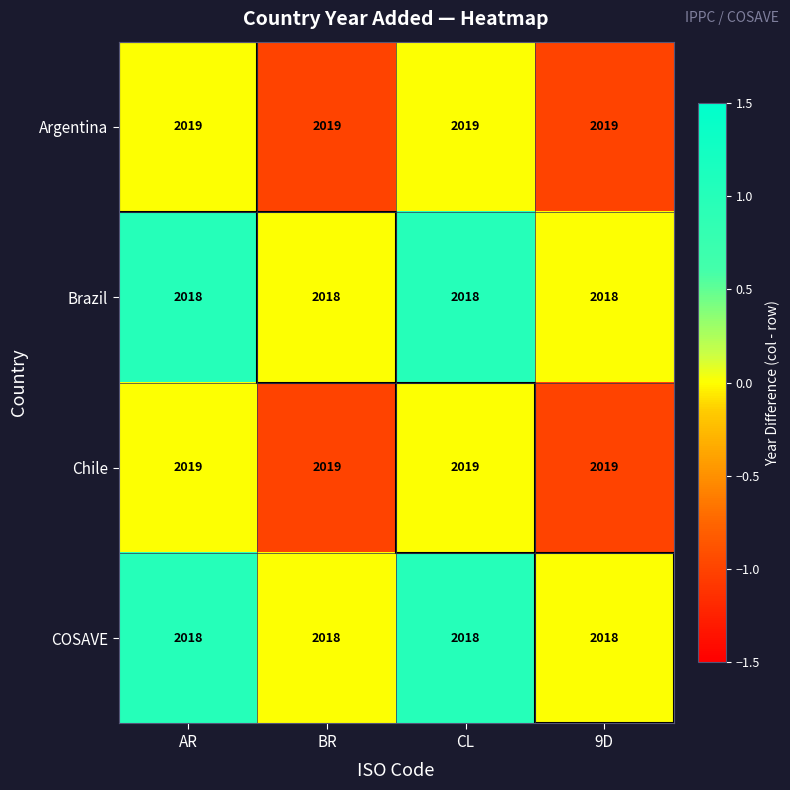

What is the maximum value shown in the chart?

2019